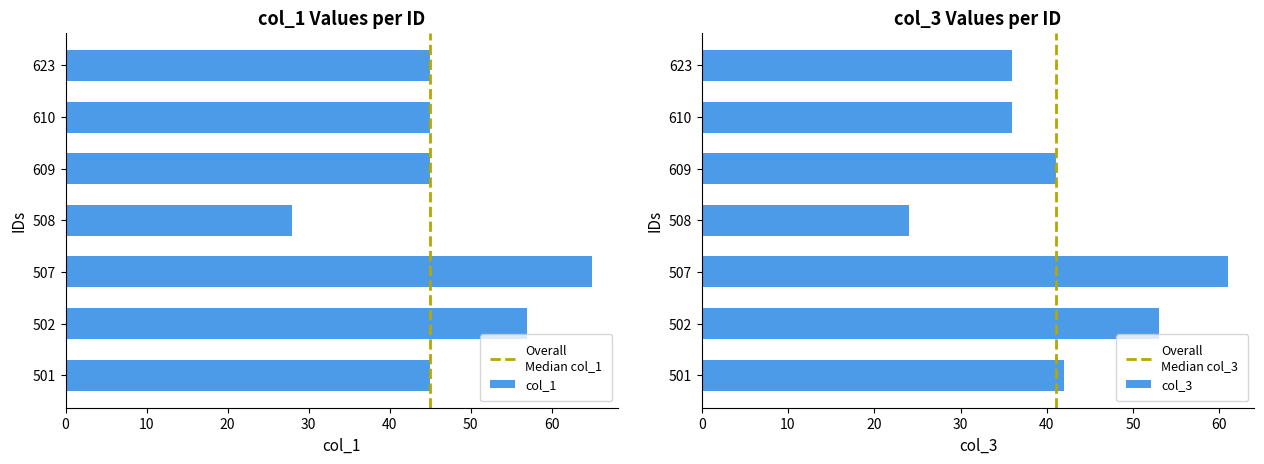

True or false: col_1 has a value of 34 at 507.

False